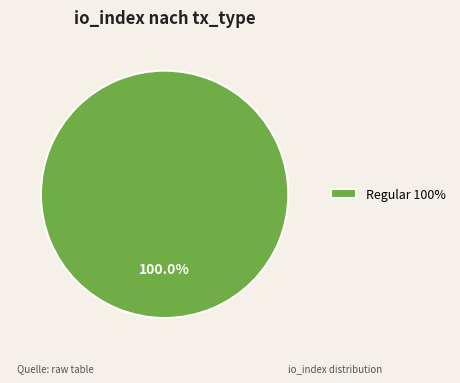

Does any single category account for the majority?

Yes